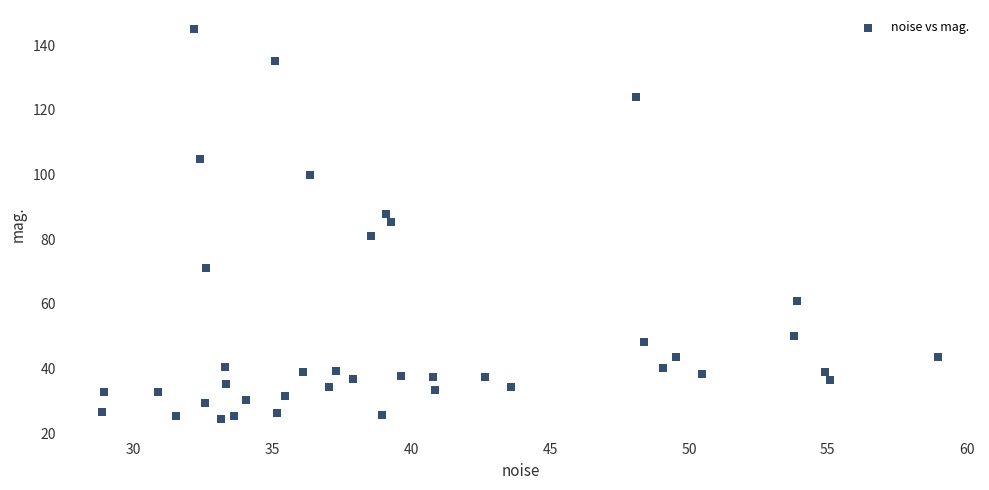

What Y value in the scatter plot is closest to 84?

85.4